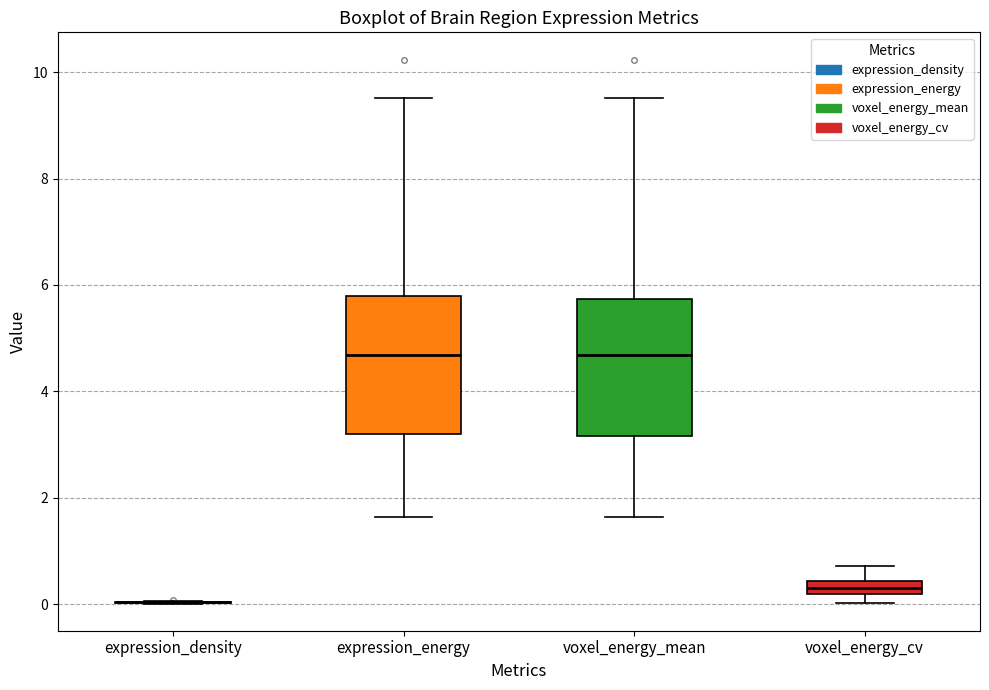

Where is the lower edge of the box for voxel_energy_cv on the y-axis? The values are not printed on the chart, so give them approximately, as read against the axis.

0.2